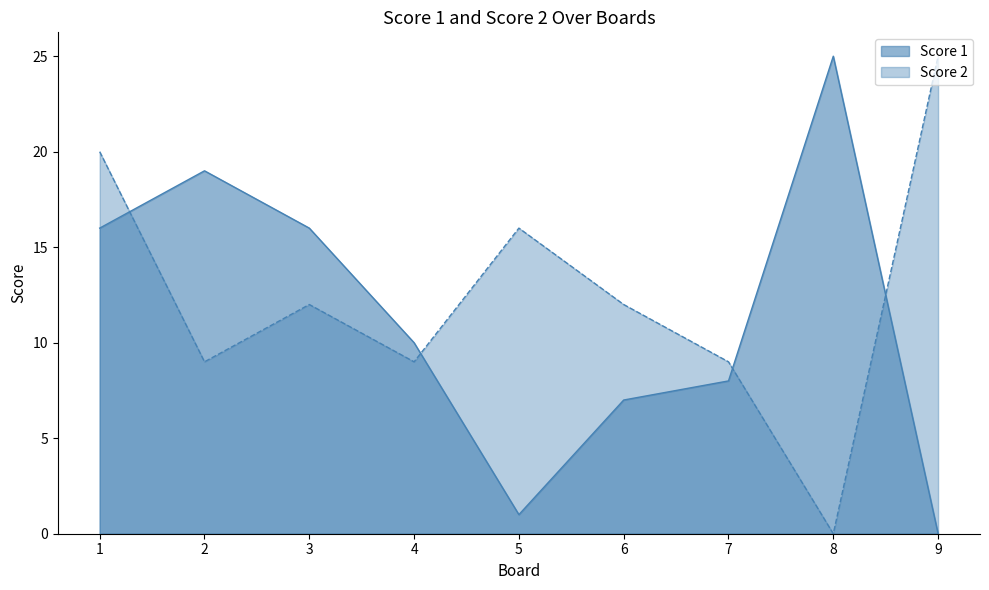

What is the sum of the Score 2 values at 2 and 4?

18